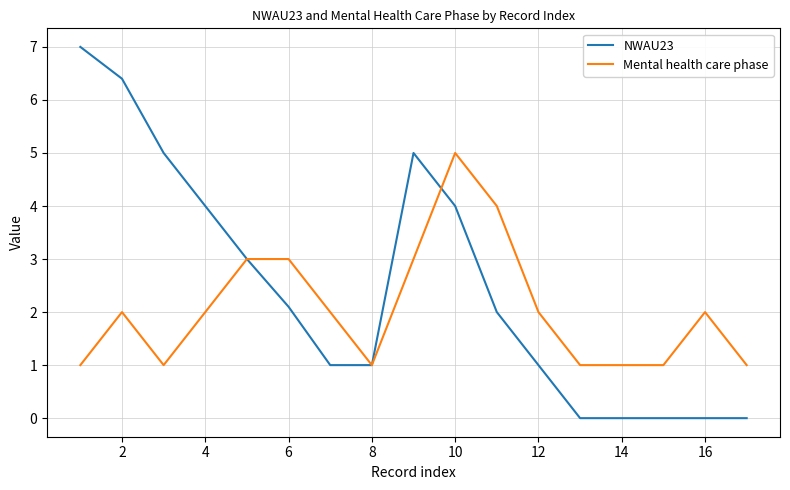

Which series has the largest range (max minus min)?

NWAU23